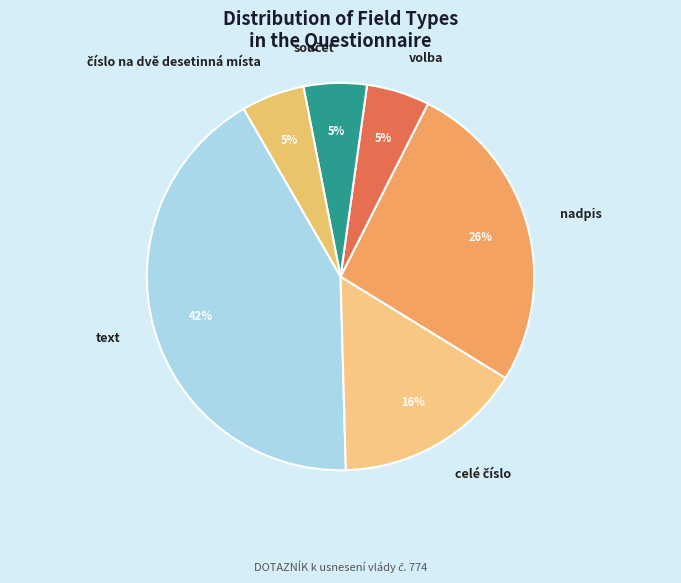

To the nearest percent, what is the difference between the largest and smallest slice percentages?

37%